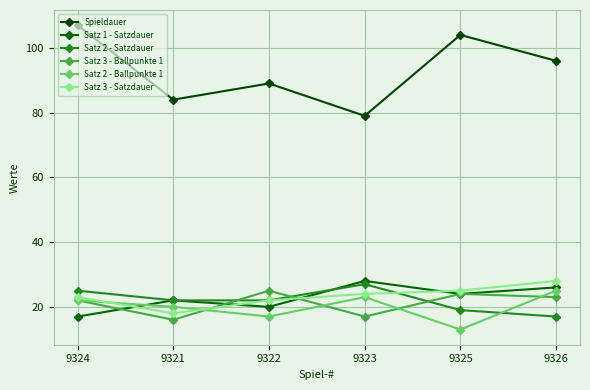

At how many categories does at least one series exceed 25?

6